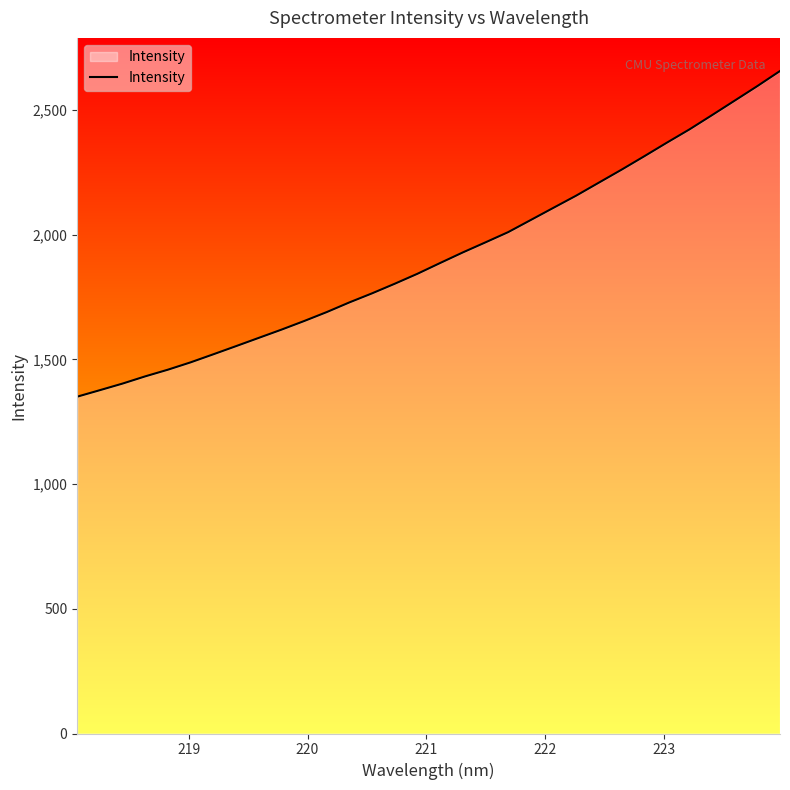

What is the smallest value displayed?

1350.3